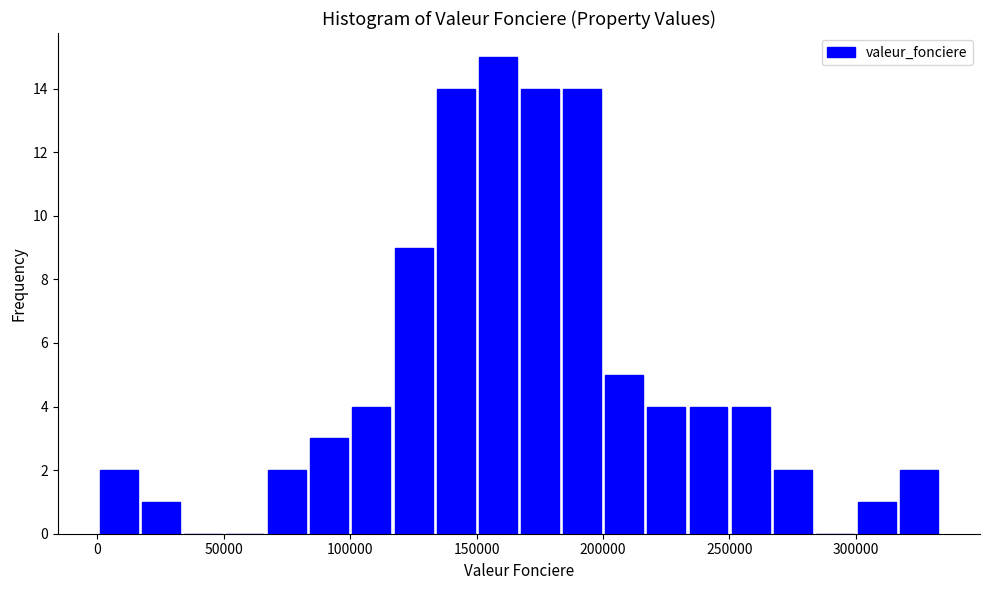

Around what value on the x-axis is the tallest bar? Give the approximate position of its centre, as read against the axis.

160000